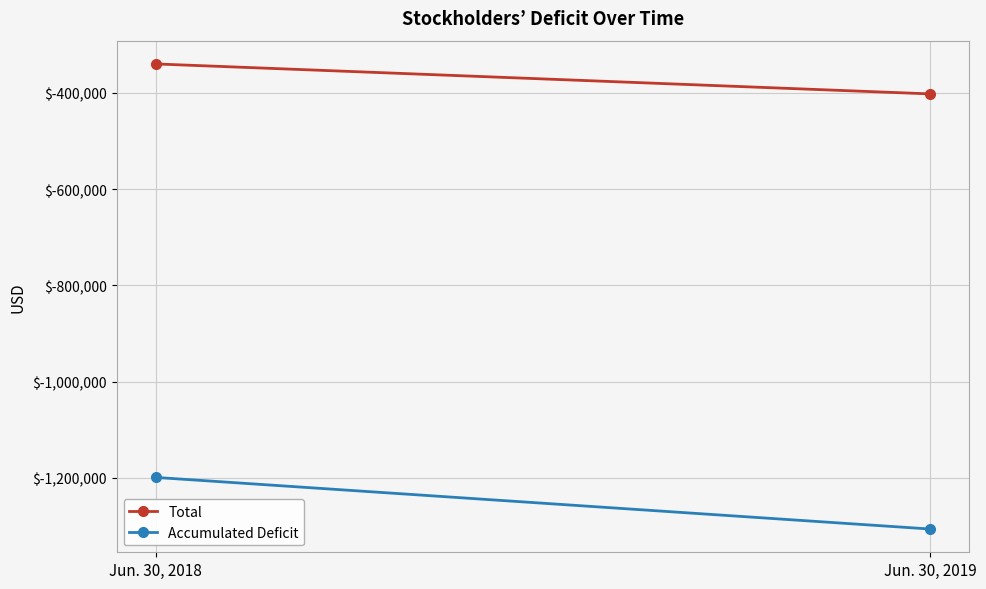

At which category is the sum across all series the highest?

Jun. 30, 2018